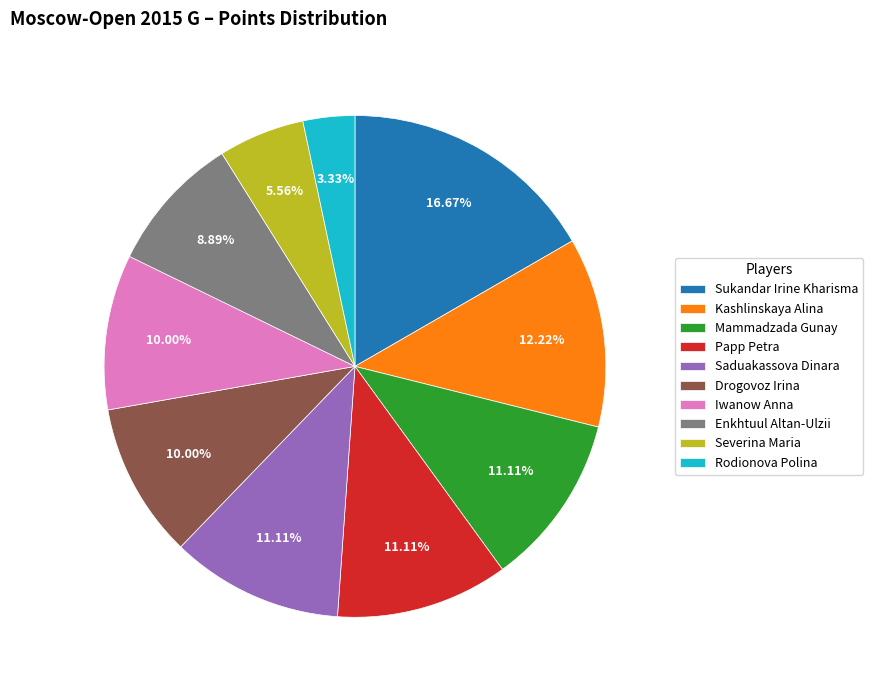

Which category has the biggest portion of the pie?

Sukandar Irine Kharisma